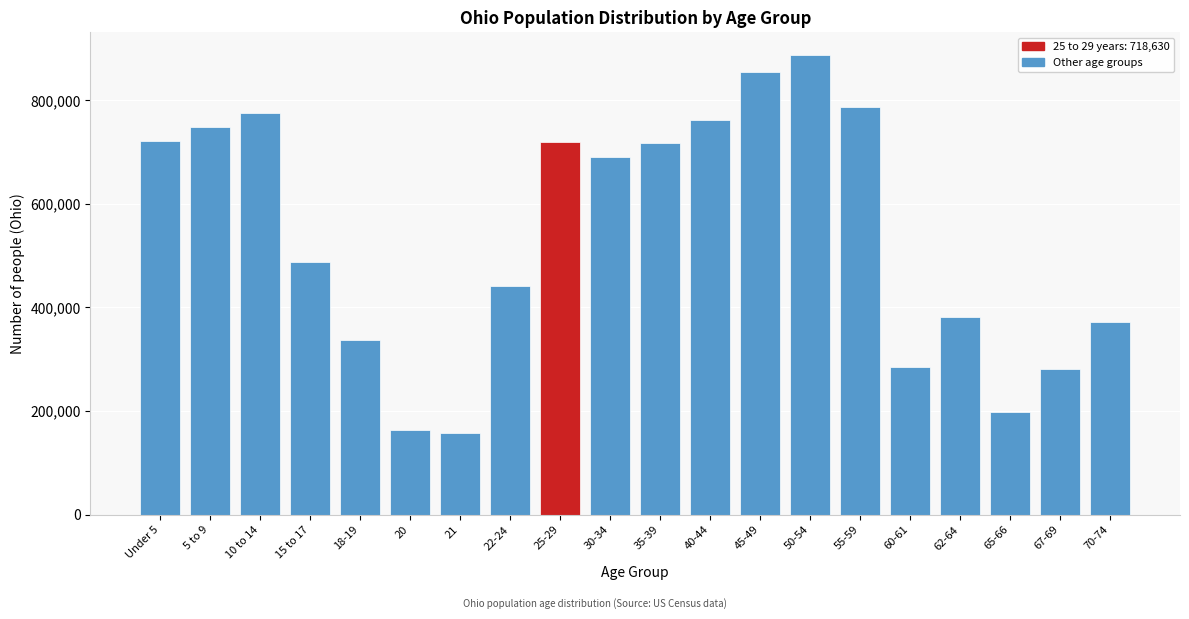

The value at 10 to 14 is 427168. True or false?

False